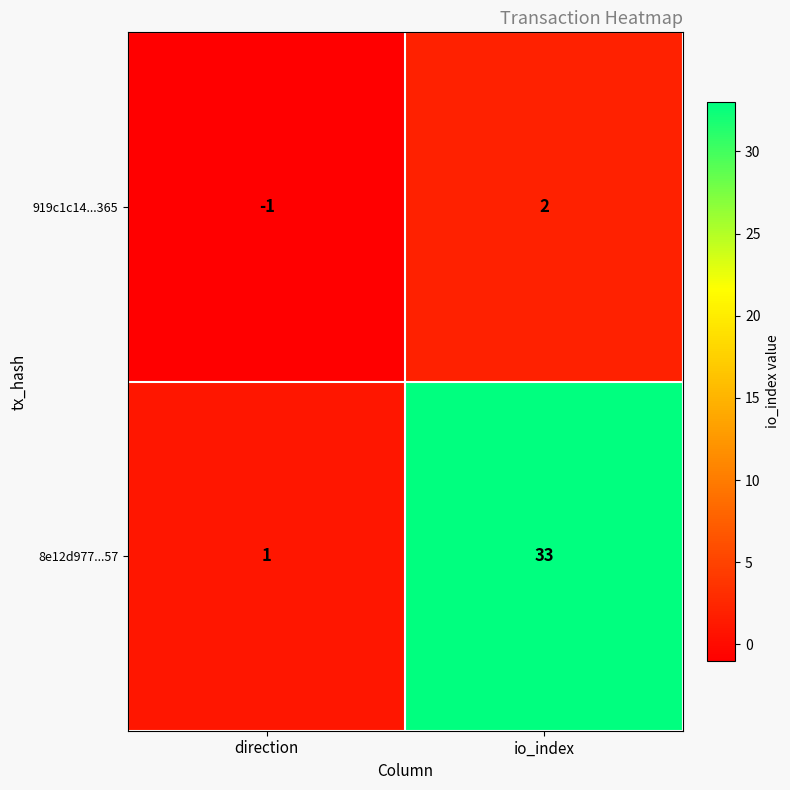

Is the value of 8e12d977...57 at io_index greater than the value of 919c1c14...365 at io_index?

Yes